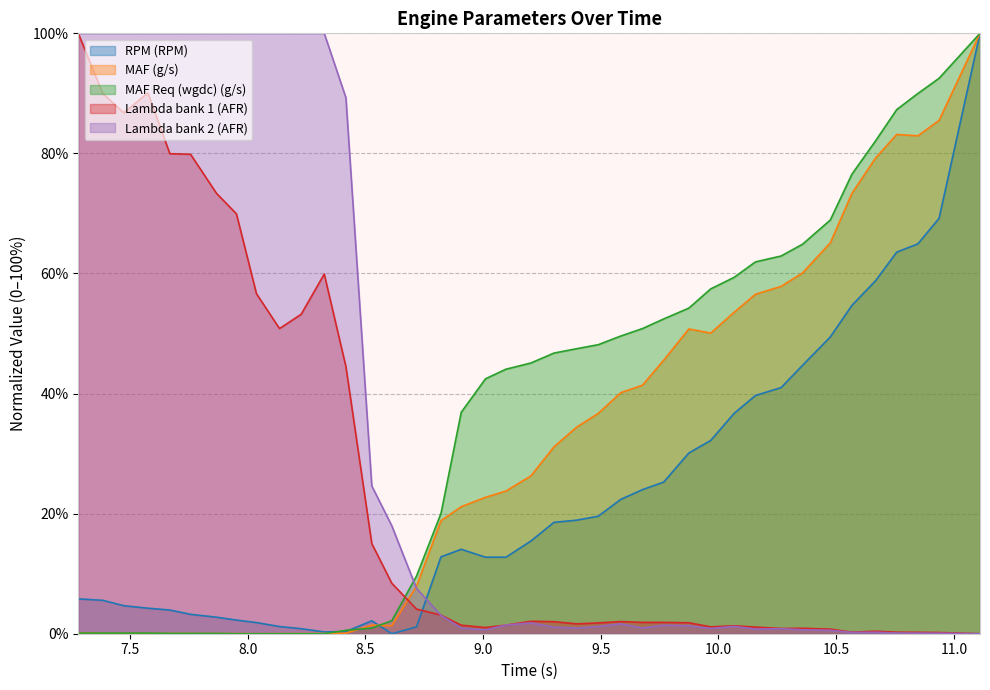

True or false: Lambda bank 2 (AFR) and Lambda bank 1 (AFR) cross at least once.

True